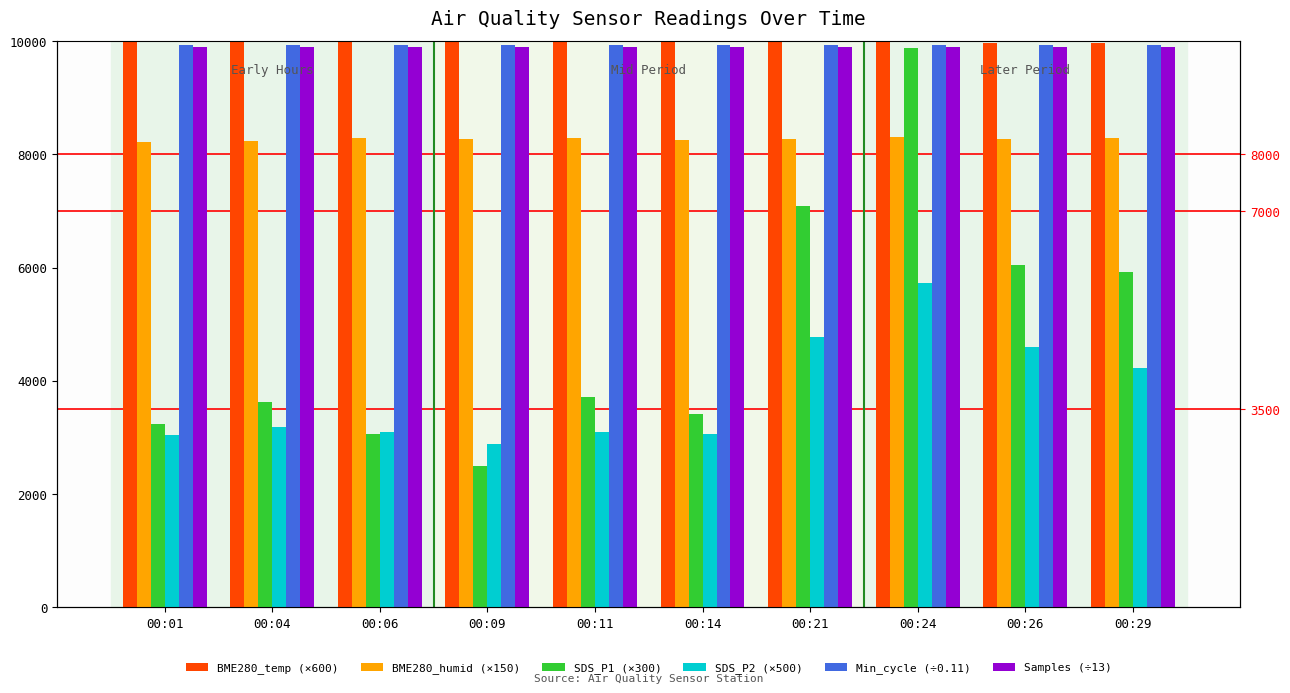

What is the spread (max minus min) of values at 00:29?

5735.0